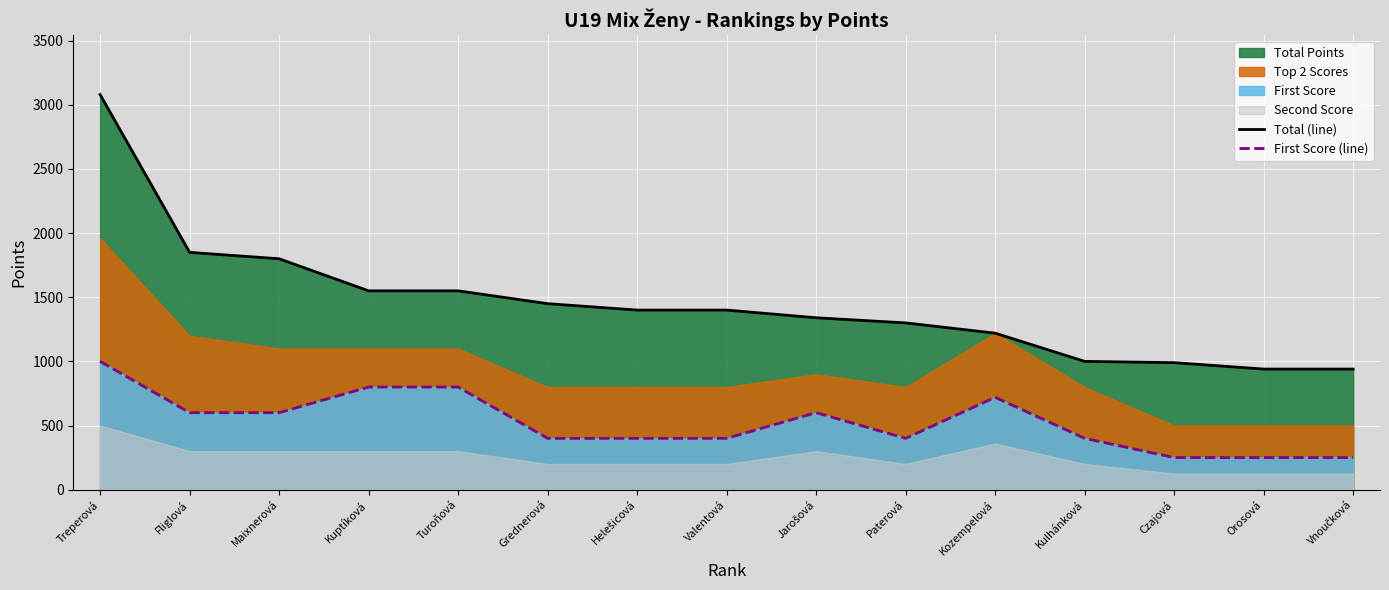

At which label does First Score (line) reach its peak?

Treperová